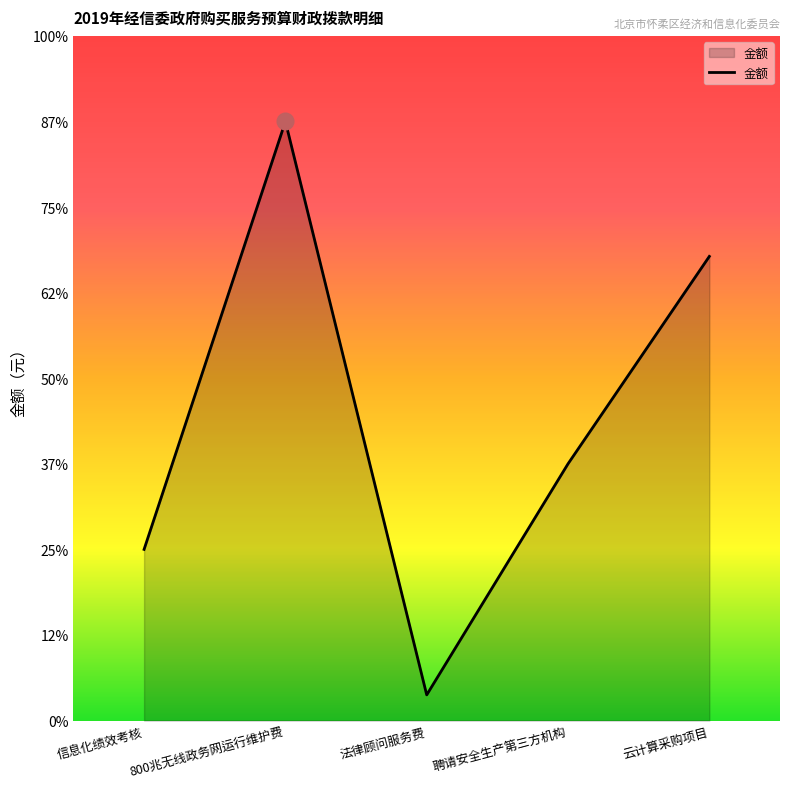

What is the difference between the second highest and second lowest values?

684680